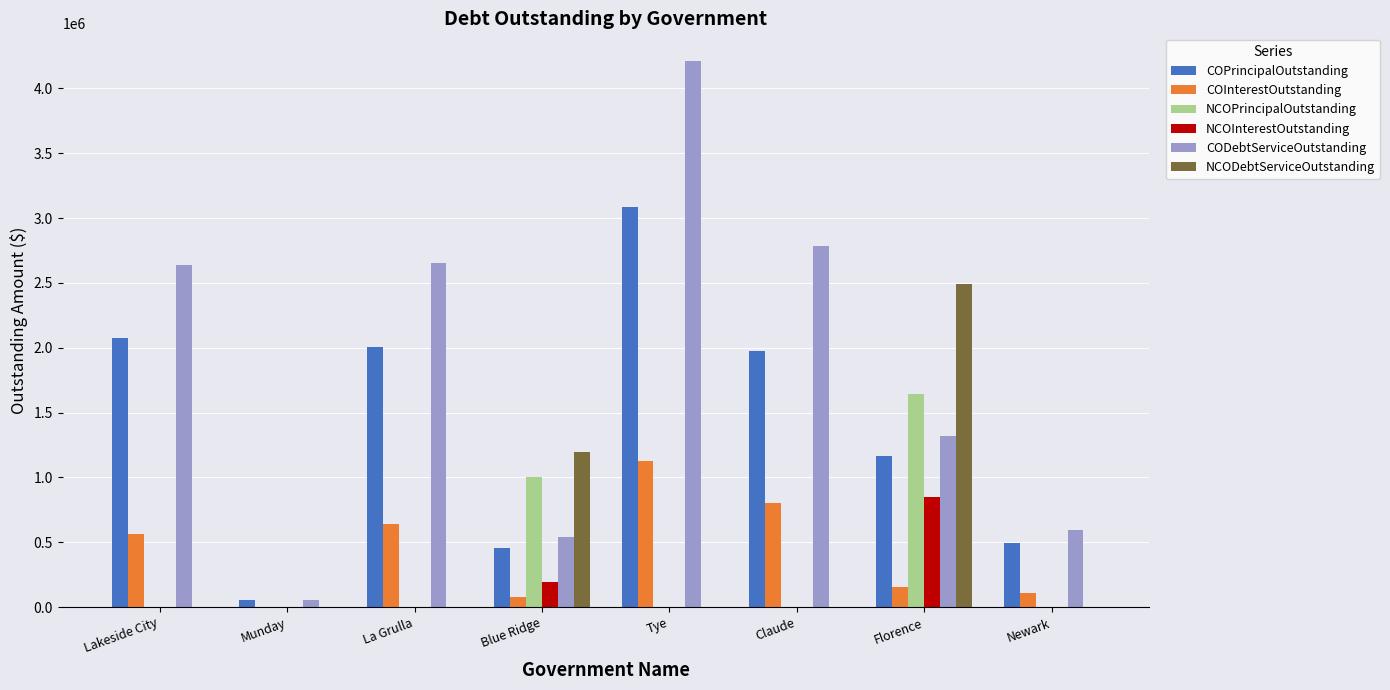

Is the value of NCOPrincipalOutstanding at Florence greater than the value of NCOInterestOutstanding at La Grulla?

Yes